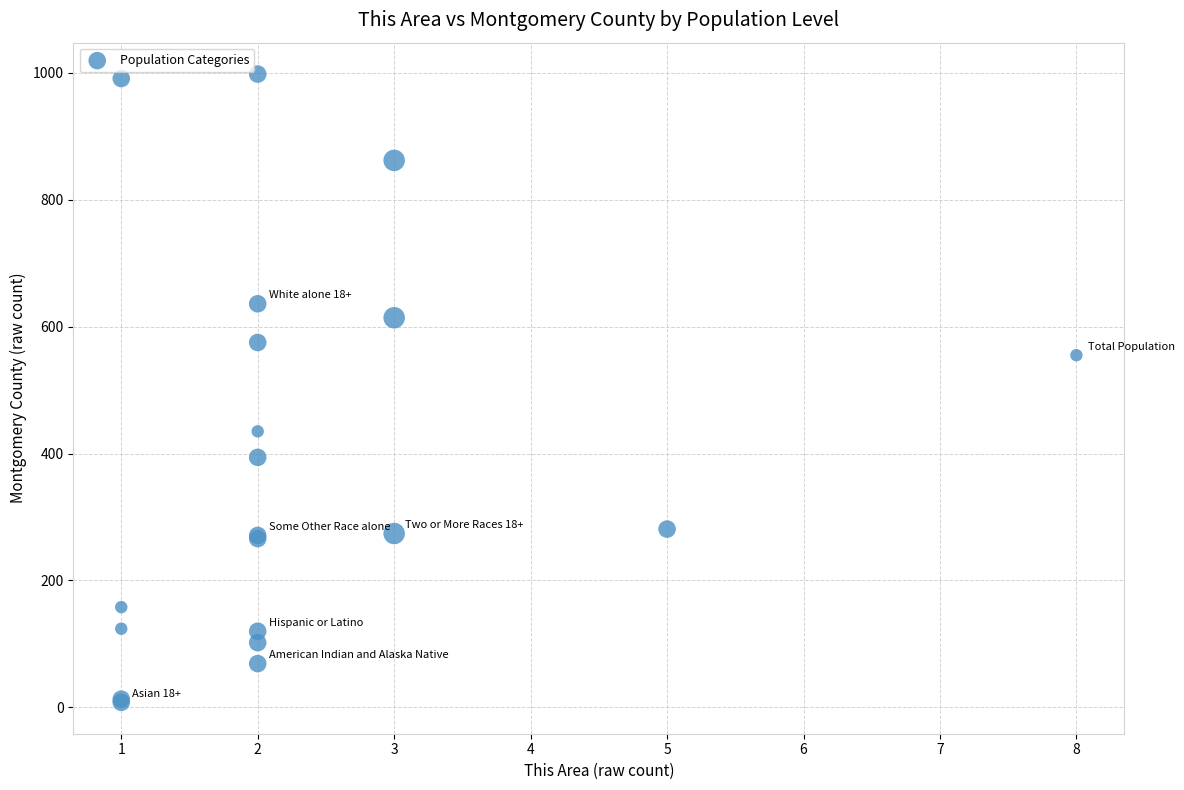

What Y value in the scatter plot is closest to 503?

555